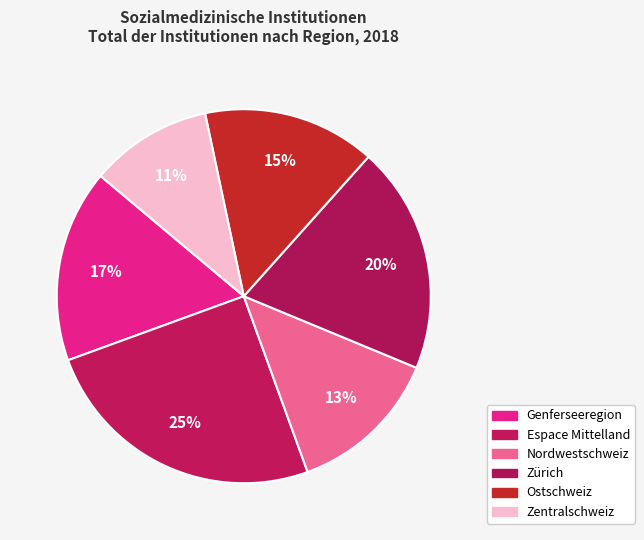

Rank the categories by value from lowest to highest.

Zentralschweiz, Nordwestschweiz, Ostschweiz, Genferseeregion, Zürich, Espace Mittelland